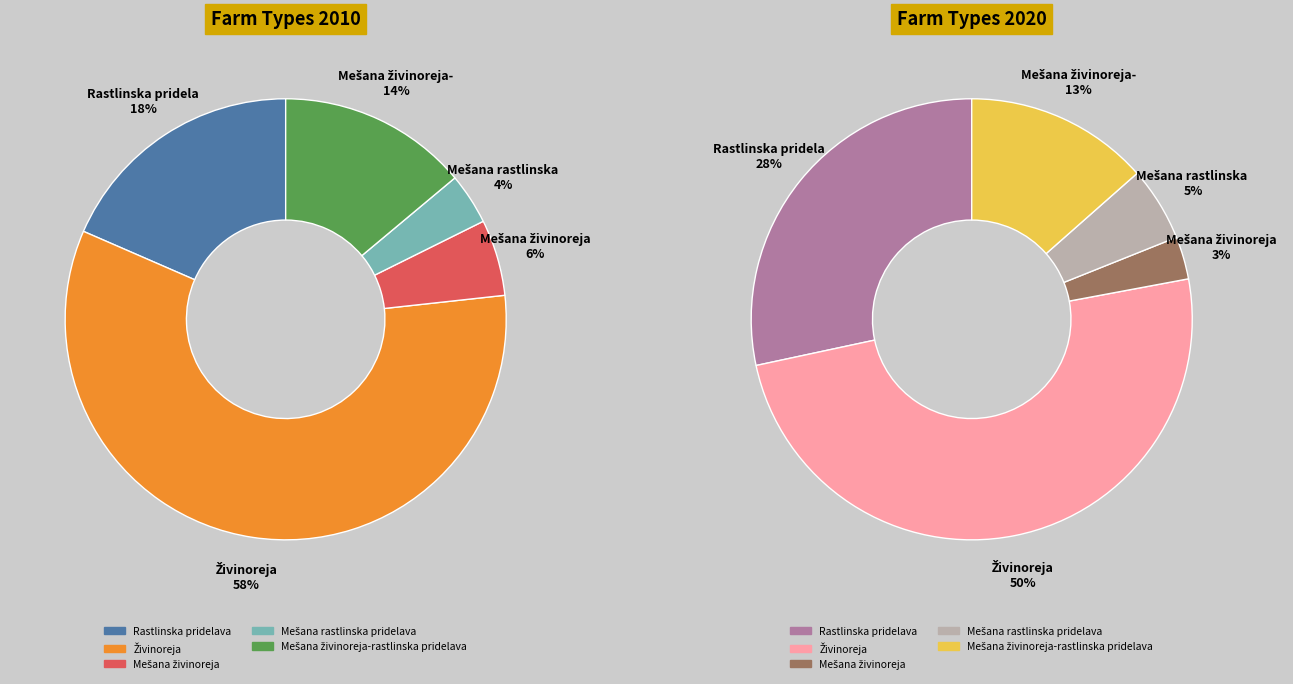

How much of the chart is everything except Mešana živinoreja-rastlinska pridelava?

86.1%